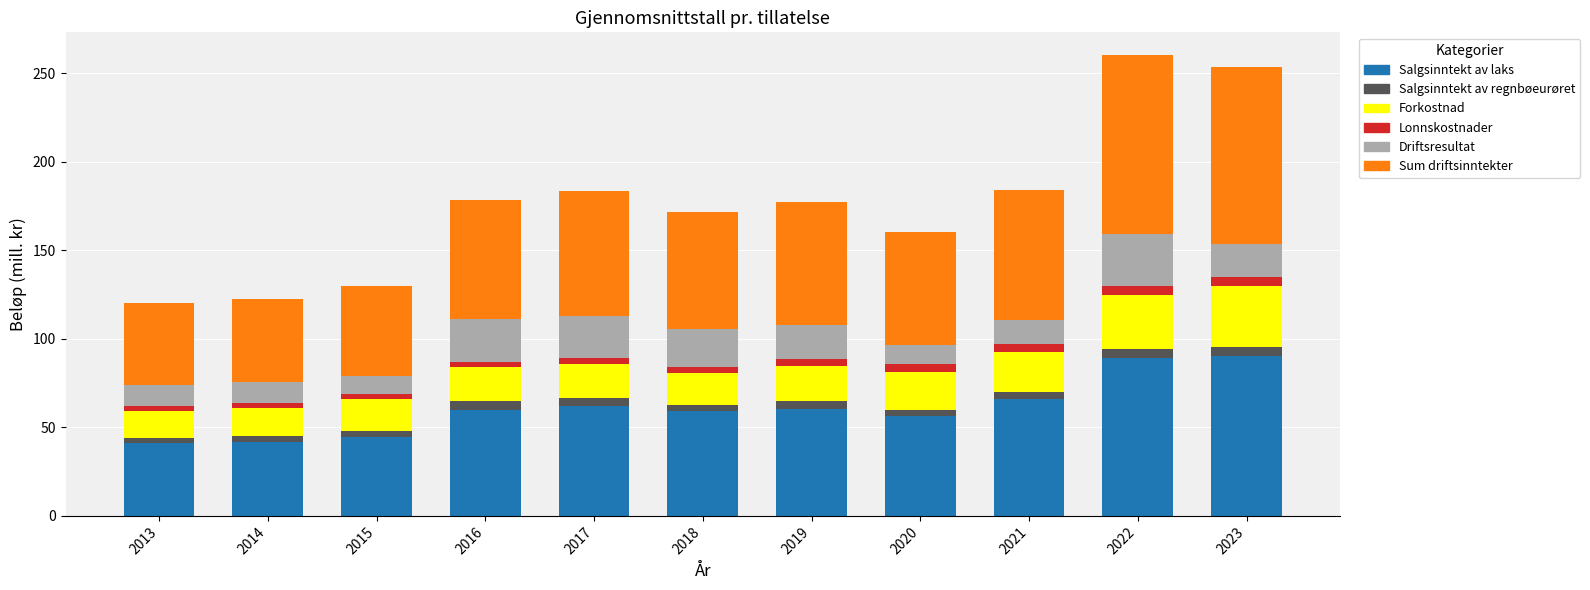

What is the maximum value for Salgsinntekt av laks?

90.6